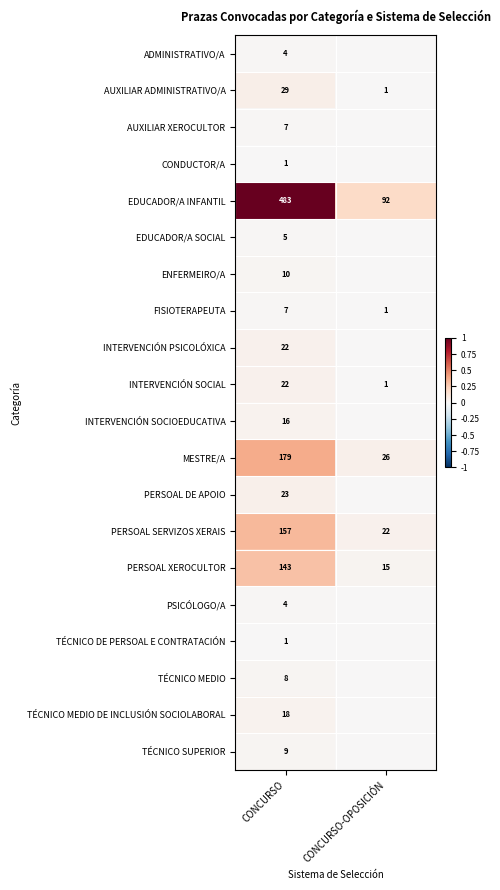

Which category has the lowest value across all series?

CONCURSO-OPOSICIÓN